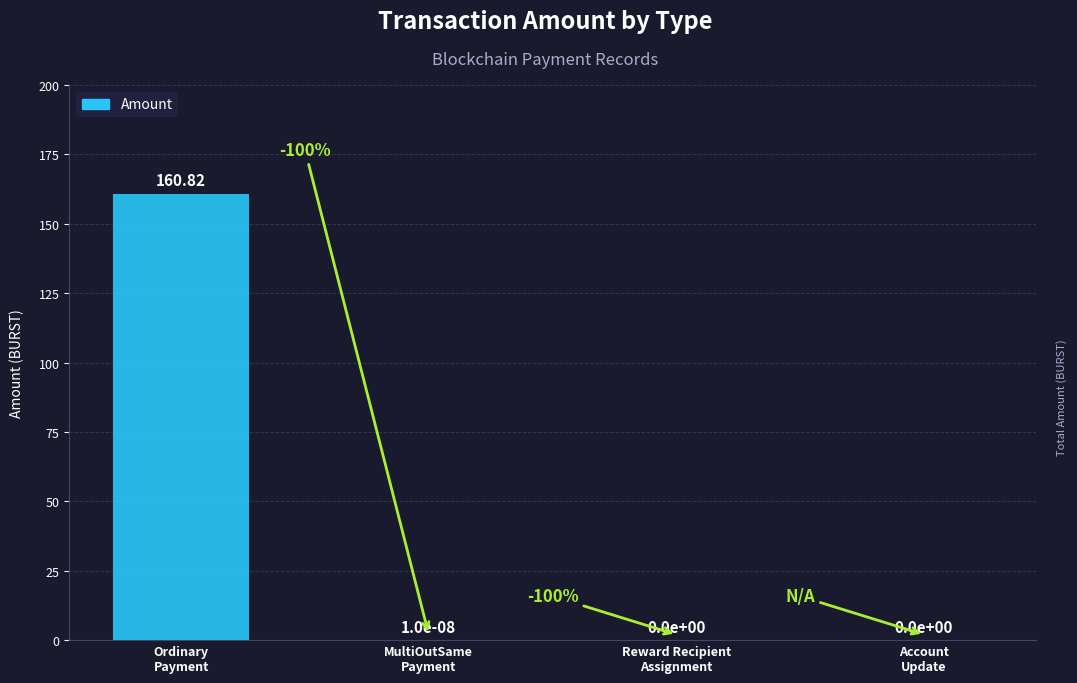

What is the change in value from Ordinary
Payment to MultiOutSame
Payment?

-160.8